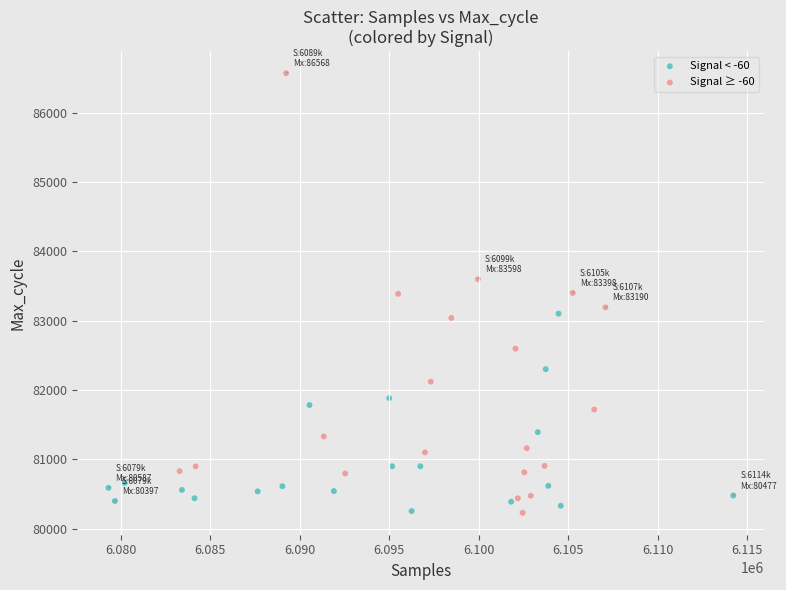

Which series reaches the maximum Y coordinate?

Signal ≥ -60